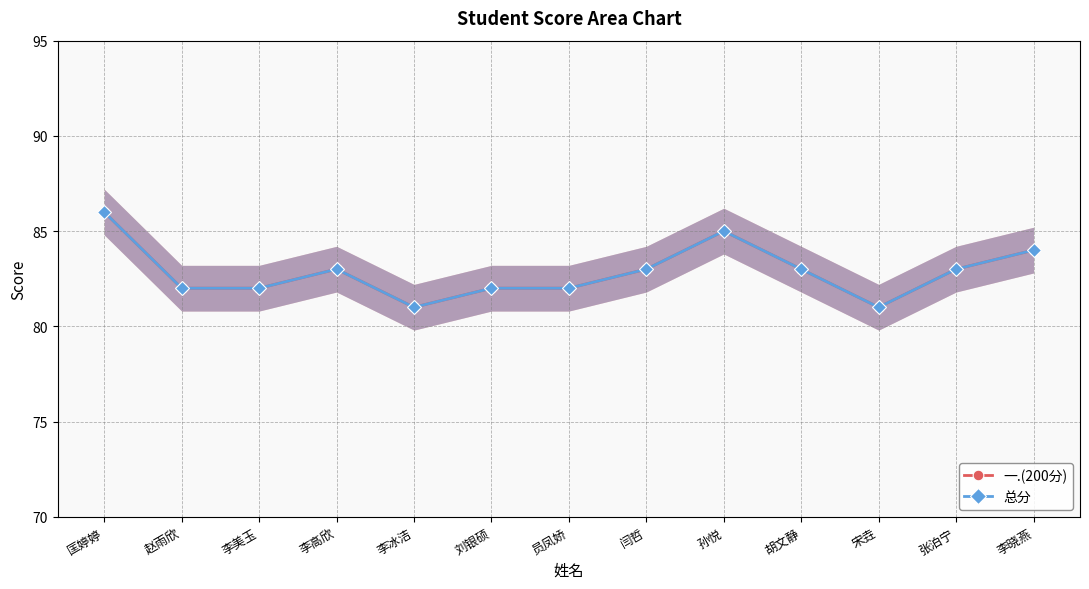

Reading right to left, extract all data points from this chart.

一.(200分): 84	83	81	83	85	83	82	82	81	83	82	82	86
总分: 84	83	81	83	85	83	82	82	81	83	82	82	86